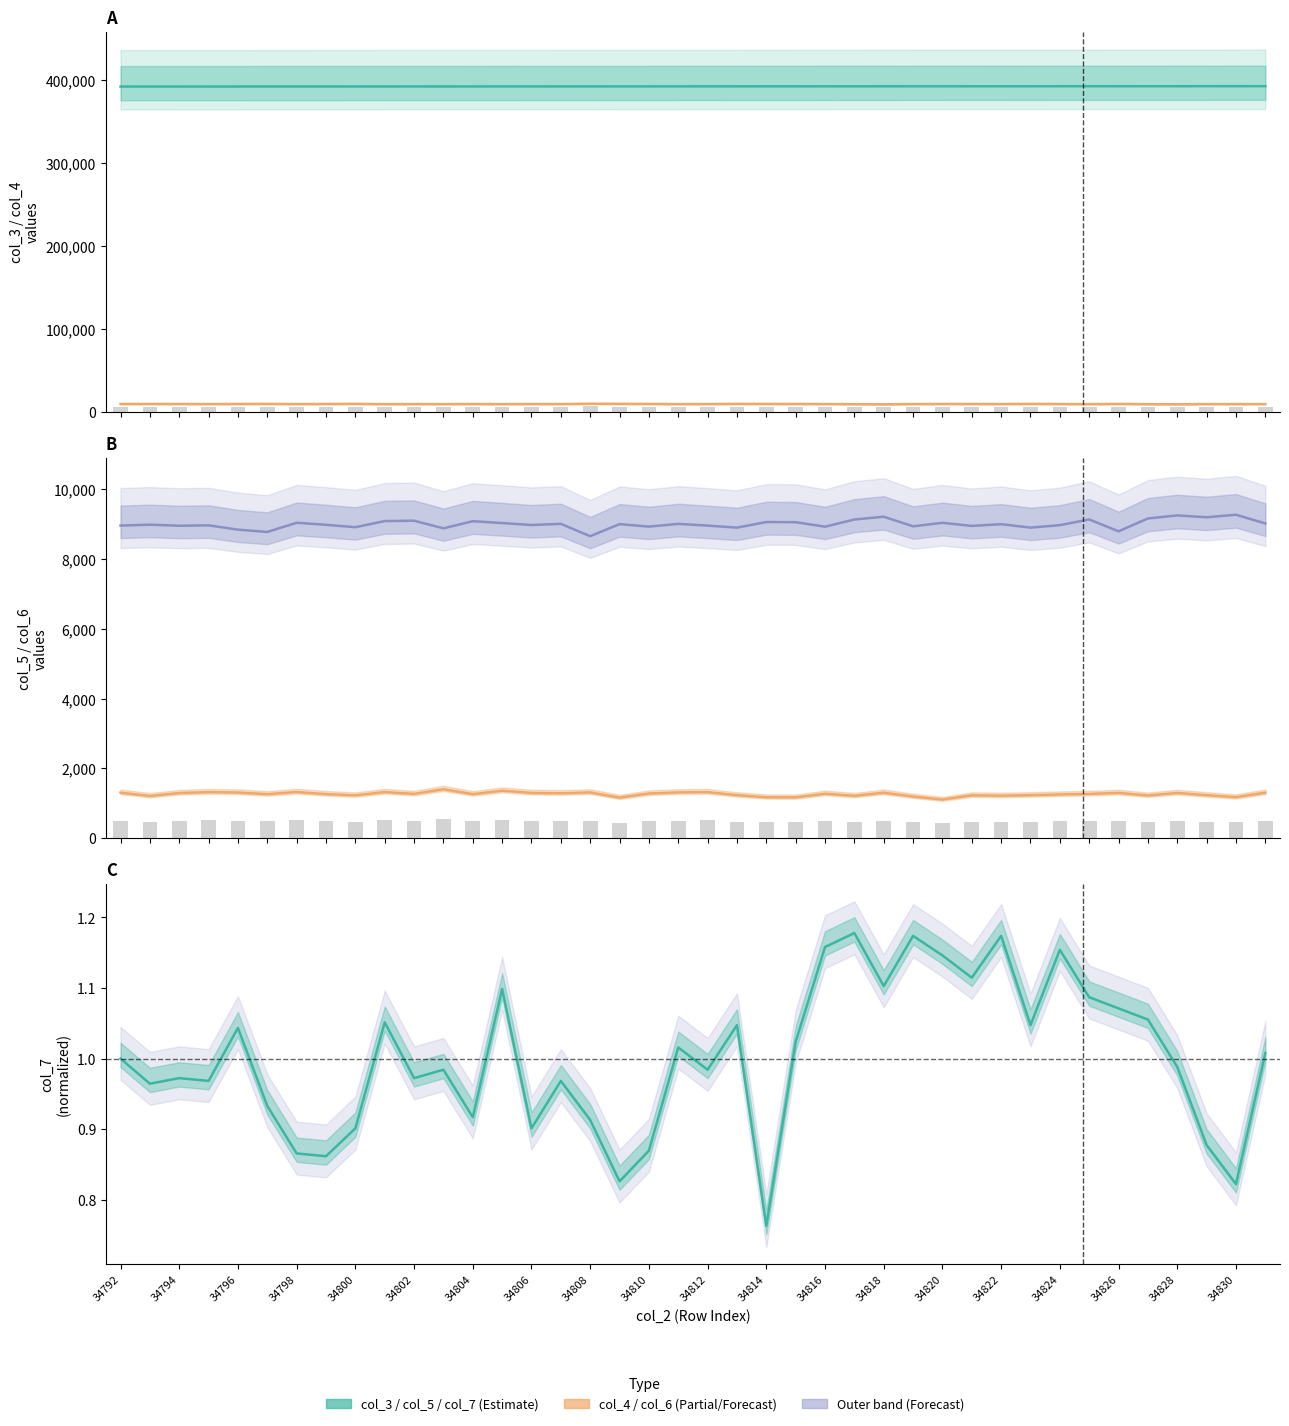

How many groups of bars are there?

40